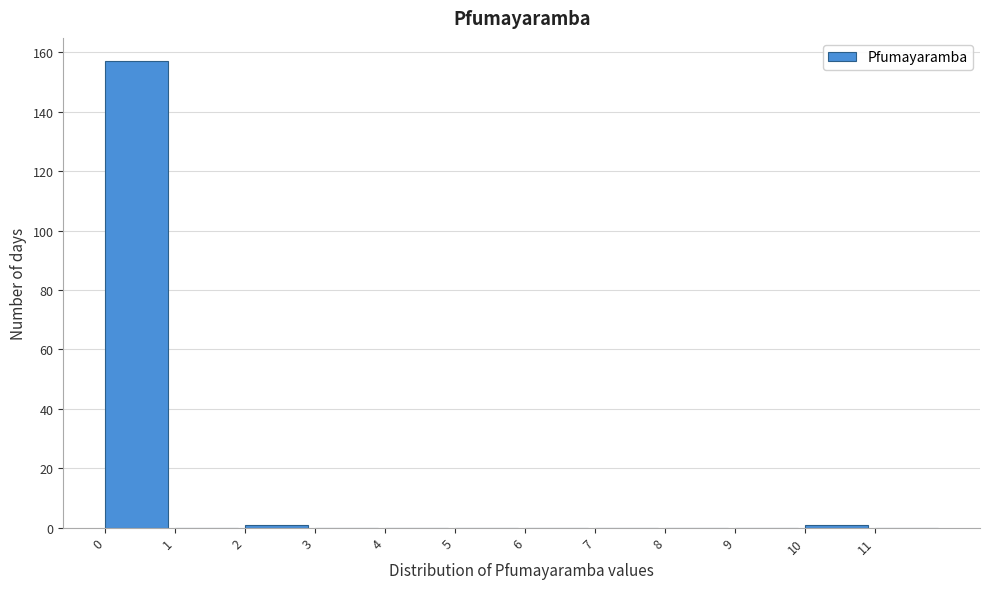

Reading left to right, transcribe this chart: for each bar, give the range it covers on the x-axis and its height. The values are not printed on the chart, so give them approximately, as read against the axis.

0 to 1: 158
1 to 2: 0
2 to 3: under 2
3 to 4: 0
4 to 5: 0
5 to 6: 0
6 to 7: 0
7 to 8: 0
8 to 9: 0
9 to 10: 0
10 to 11: under 2
11 to 12: 0